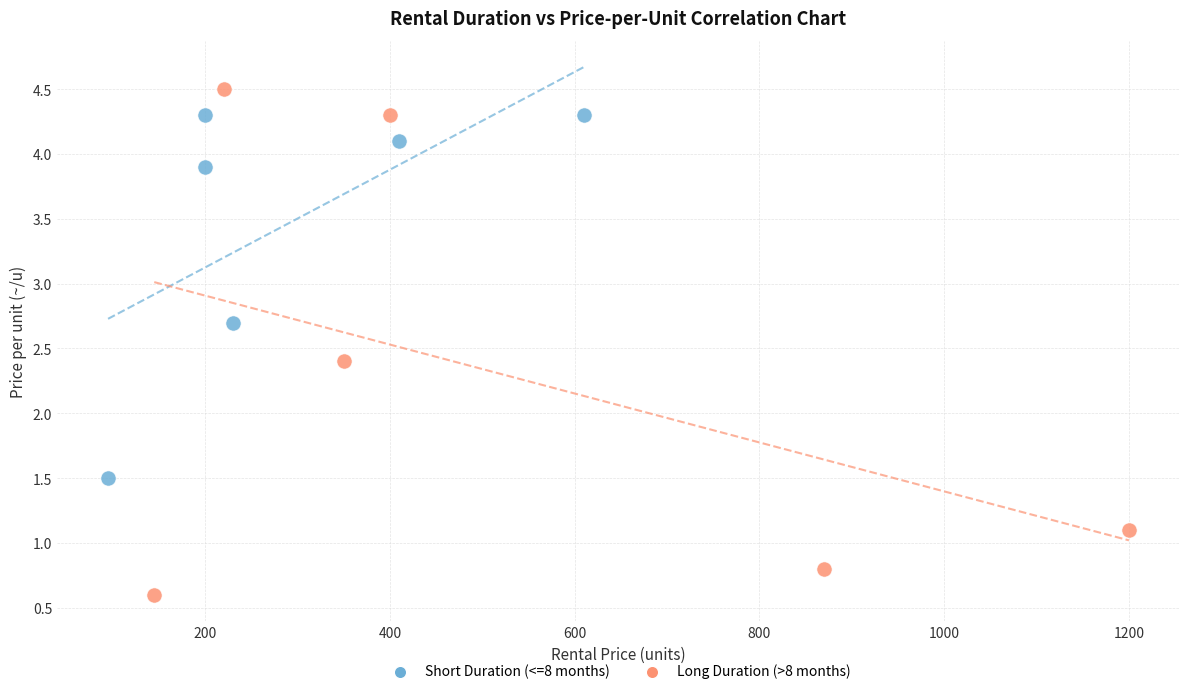

Which series contains the highest Y value?

Long Duration (>8 months)